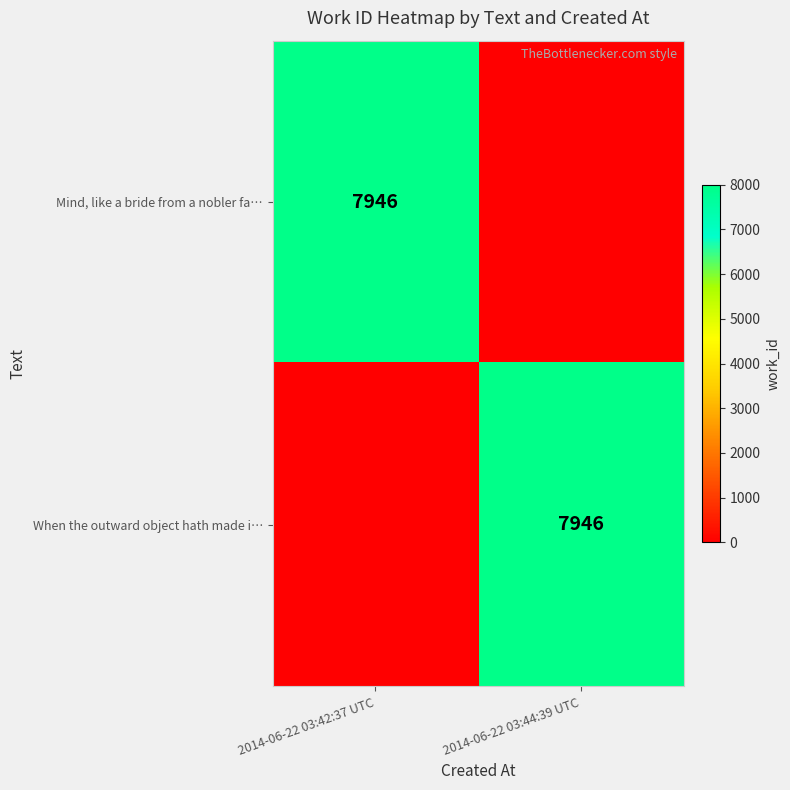

The When the outward object hath made i… series shows 7946 at 2014-06-22 03:44:39 UTC. True or false?

True